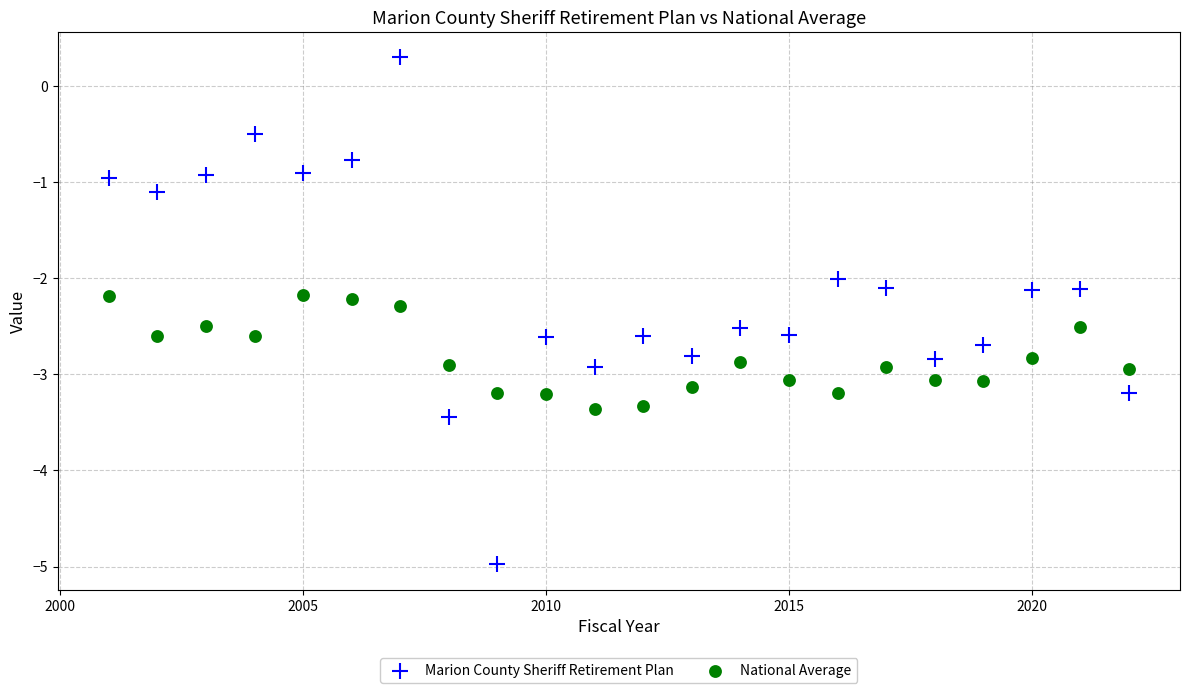

Across all data points, what is the range of Y values (max minus min)?

5.3